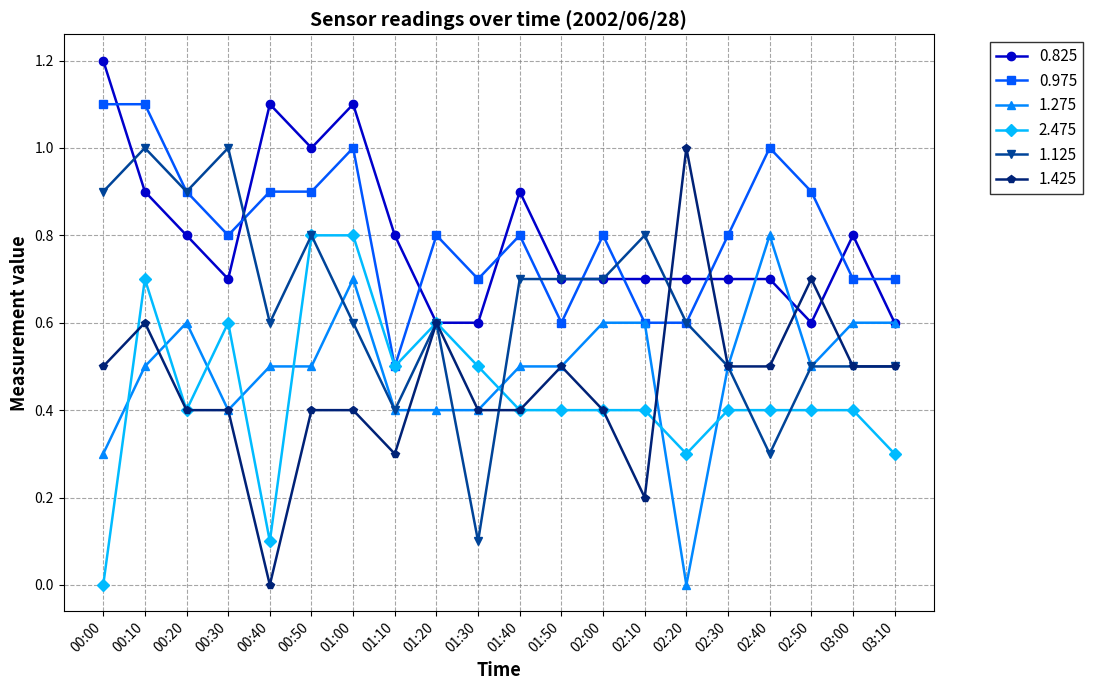

How many data points does each series have?

20